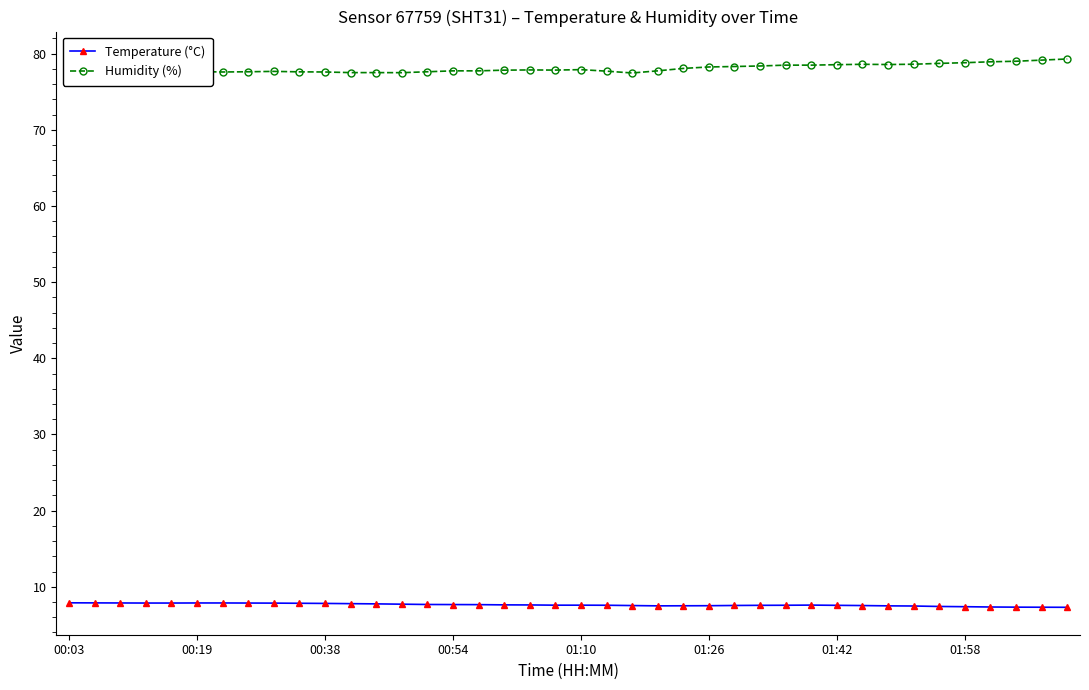

The Temperature (°C) series shows 7.7 at 16. True or false?

True